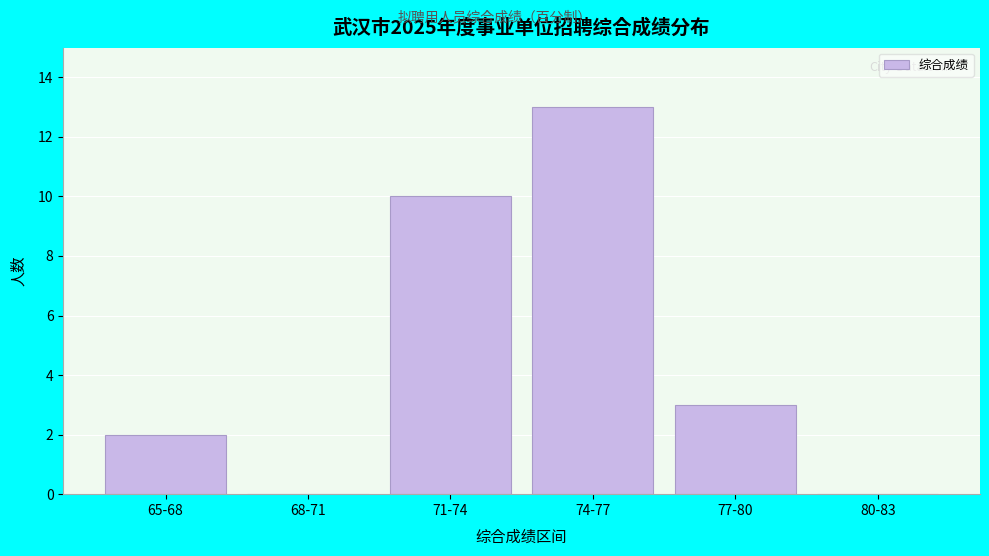

Reading right to left, list all the values displayed in this chart.

80-83=0	77-80=3	74-77=13	71-74=10	68-71=0	65-68=2